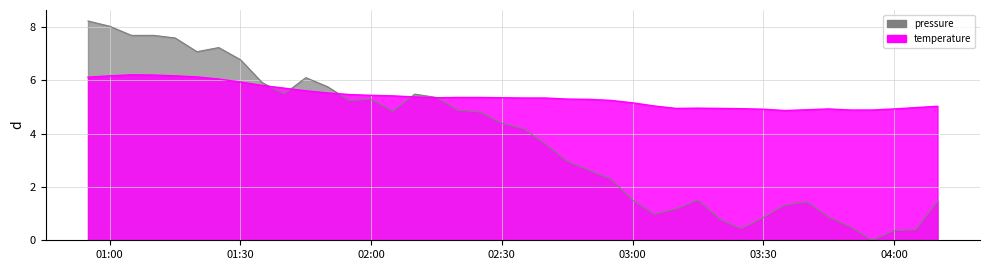

What is the spread (max minus min) of values at 2024-03-23T01:45:00?

0.5